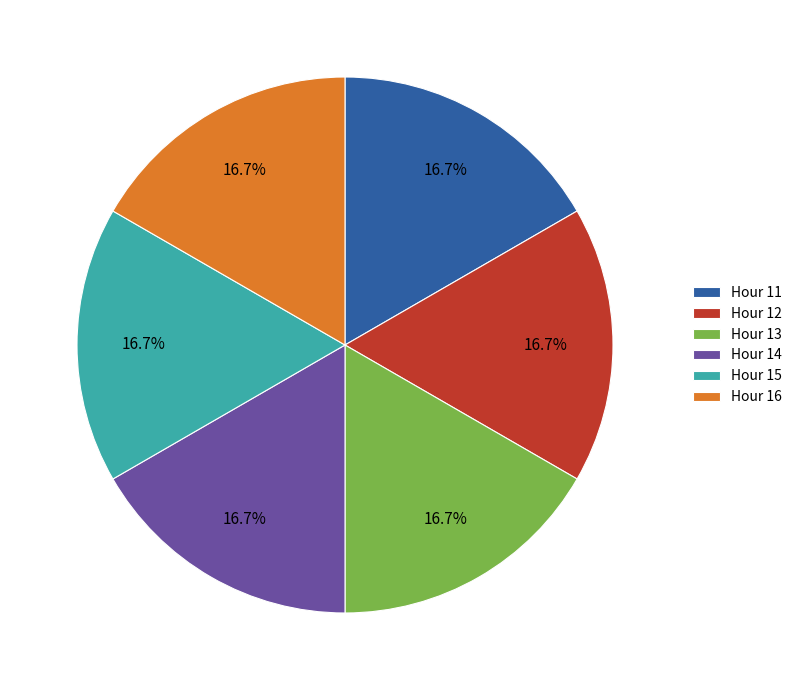

What percentage do Hour 11 and Hour 14 together represent?

33.3%